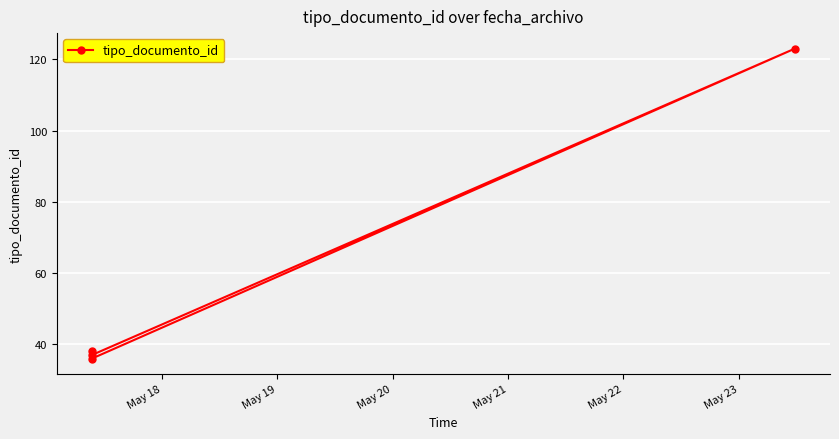

Read the value at May 18, to the nearest 10.

40